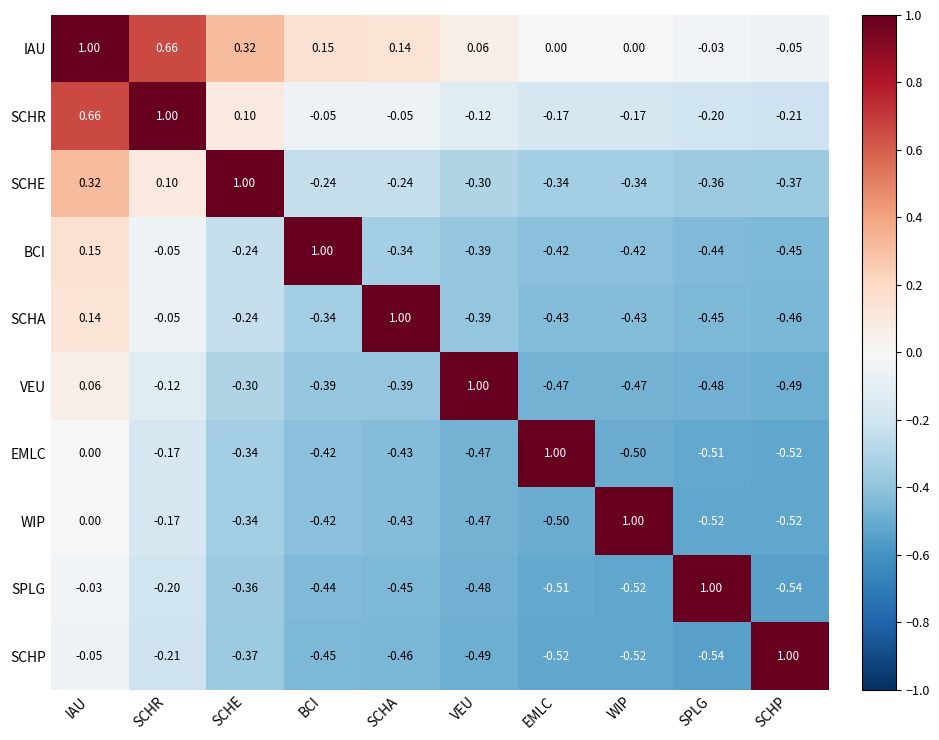

List the labels in order of SPLG value, smallest first.

SCHP, WIP, EMLC, VEU, SCHA, BCI, SCHE, SCHR, IAU, SPLG